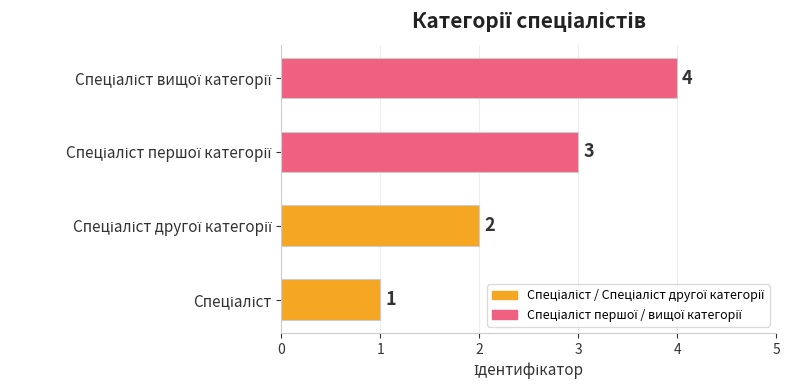

Count the values in the range 2 to 4.

3